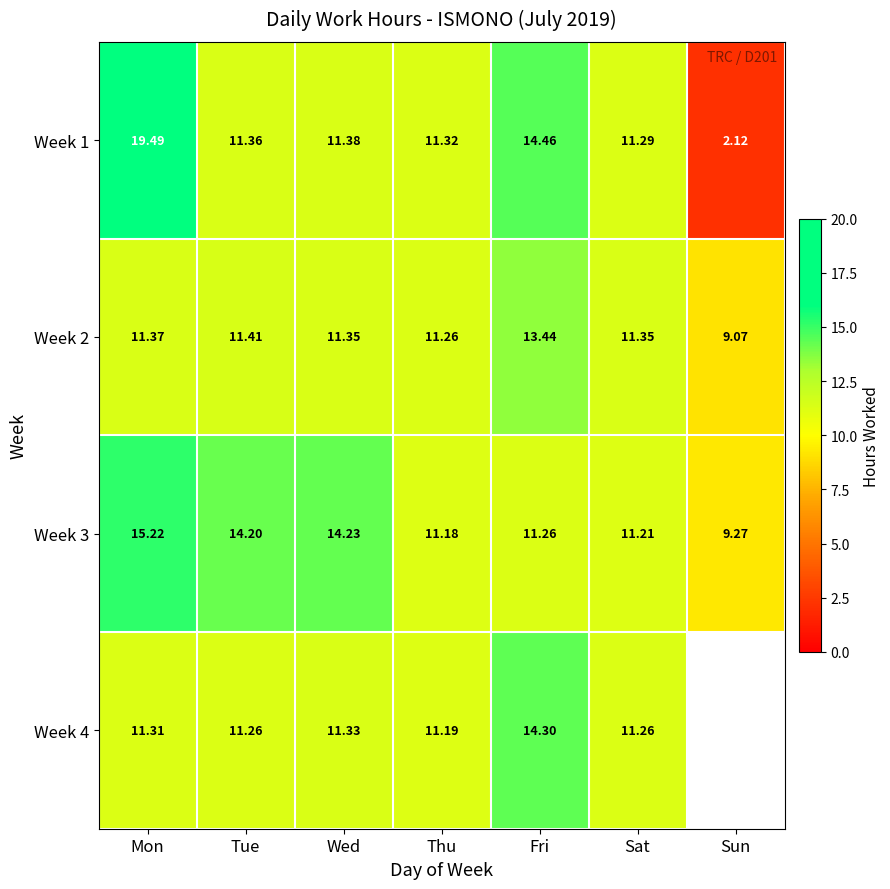

Rank the categories by Week 1 value from lowest to highest.

Sun, Sat, Thu, Tue, Wed, Fri, Mon